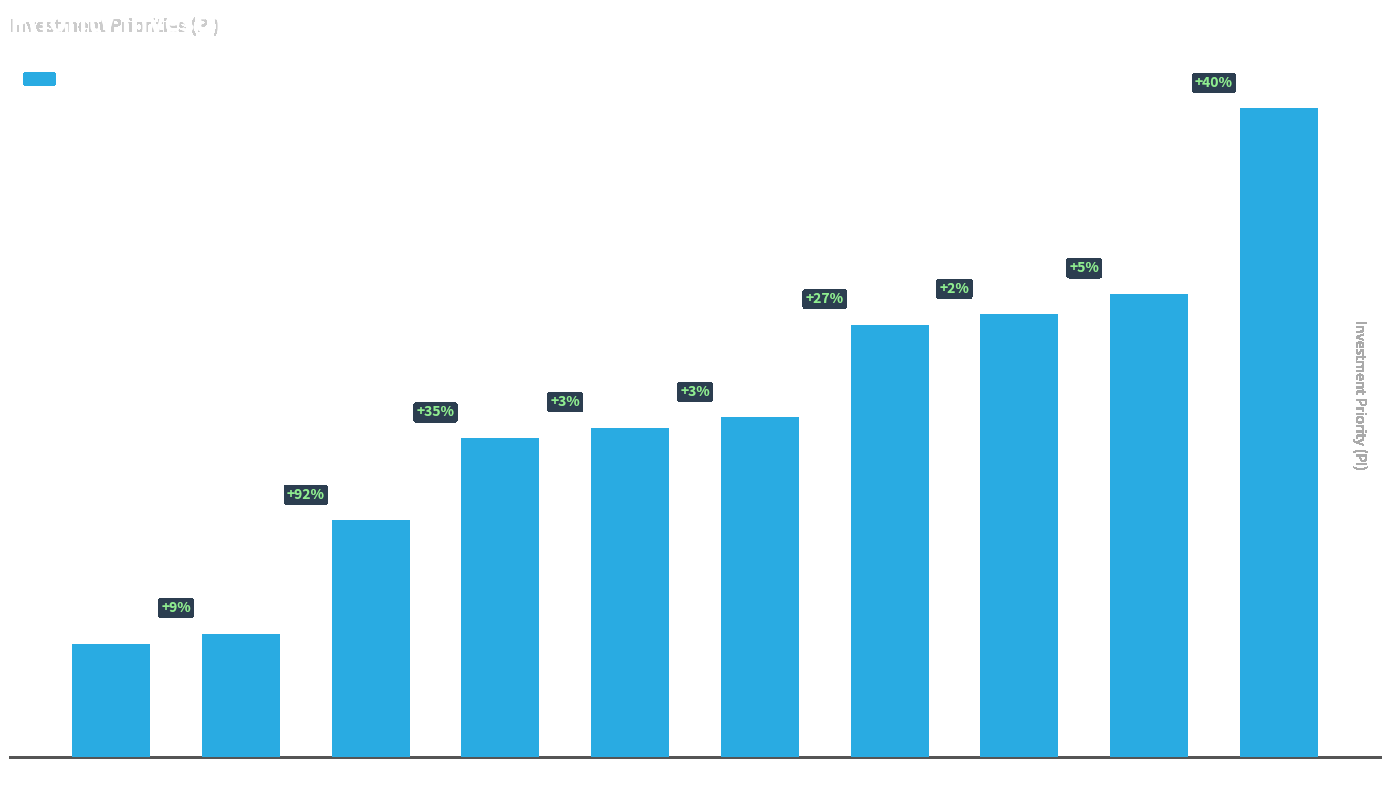

What is the change in value from 4.2 to 4.5?

+0.3